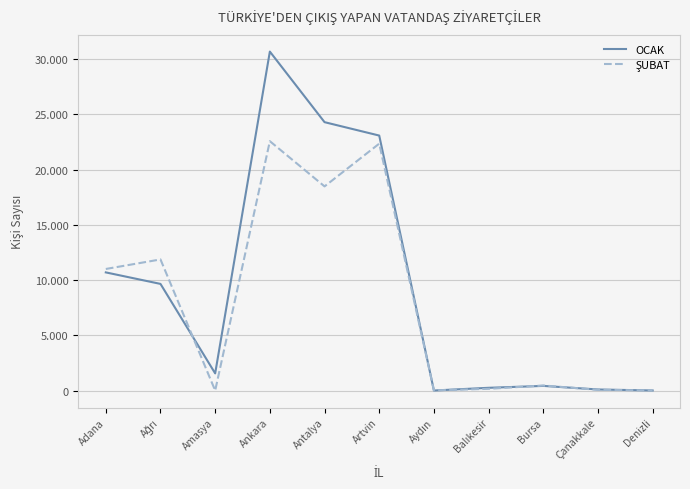

Does the chart have visible grid lines?

Yes